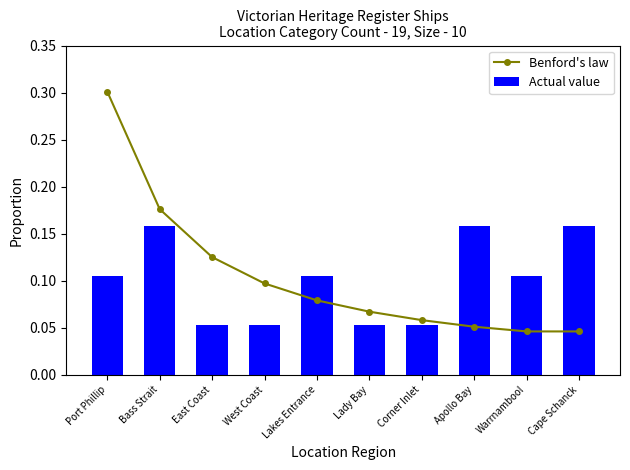

Which series has the largest total across all categories?

Benford's law